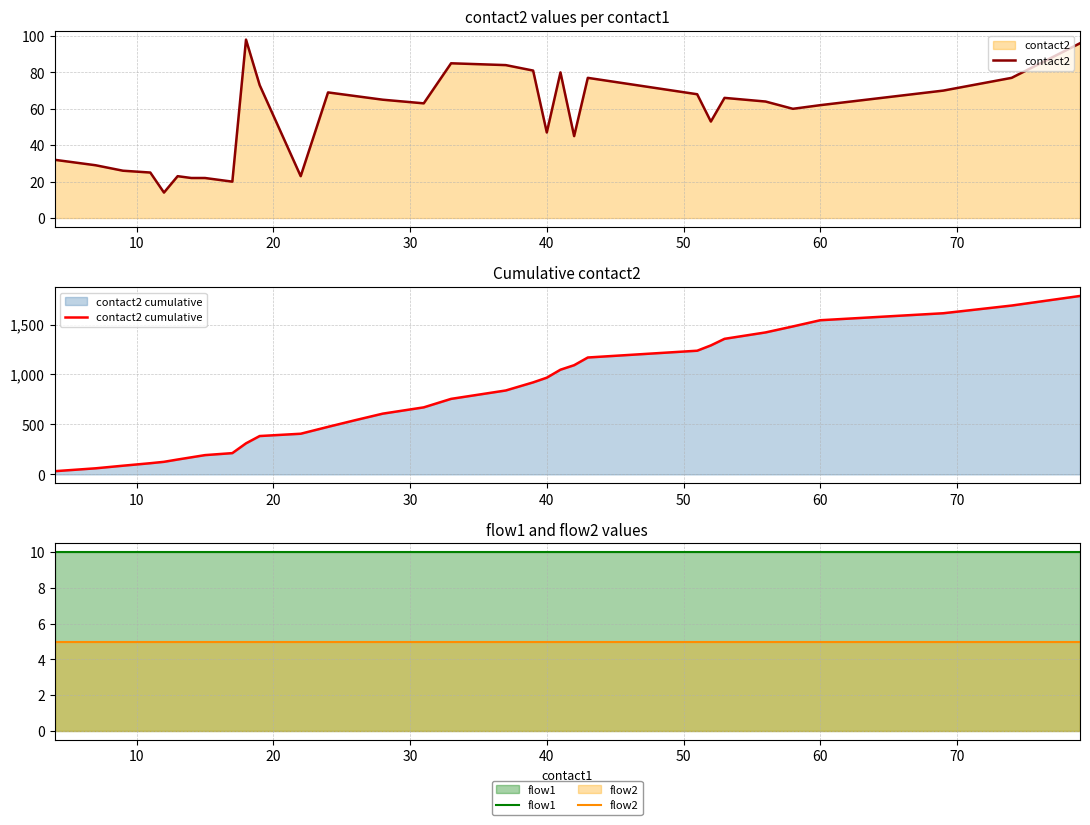

True or false: flow1 and flow2 intersect in this chart.

False